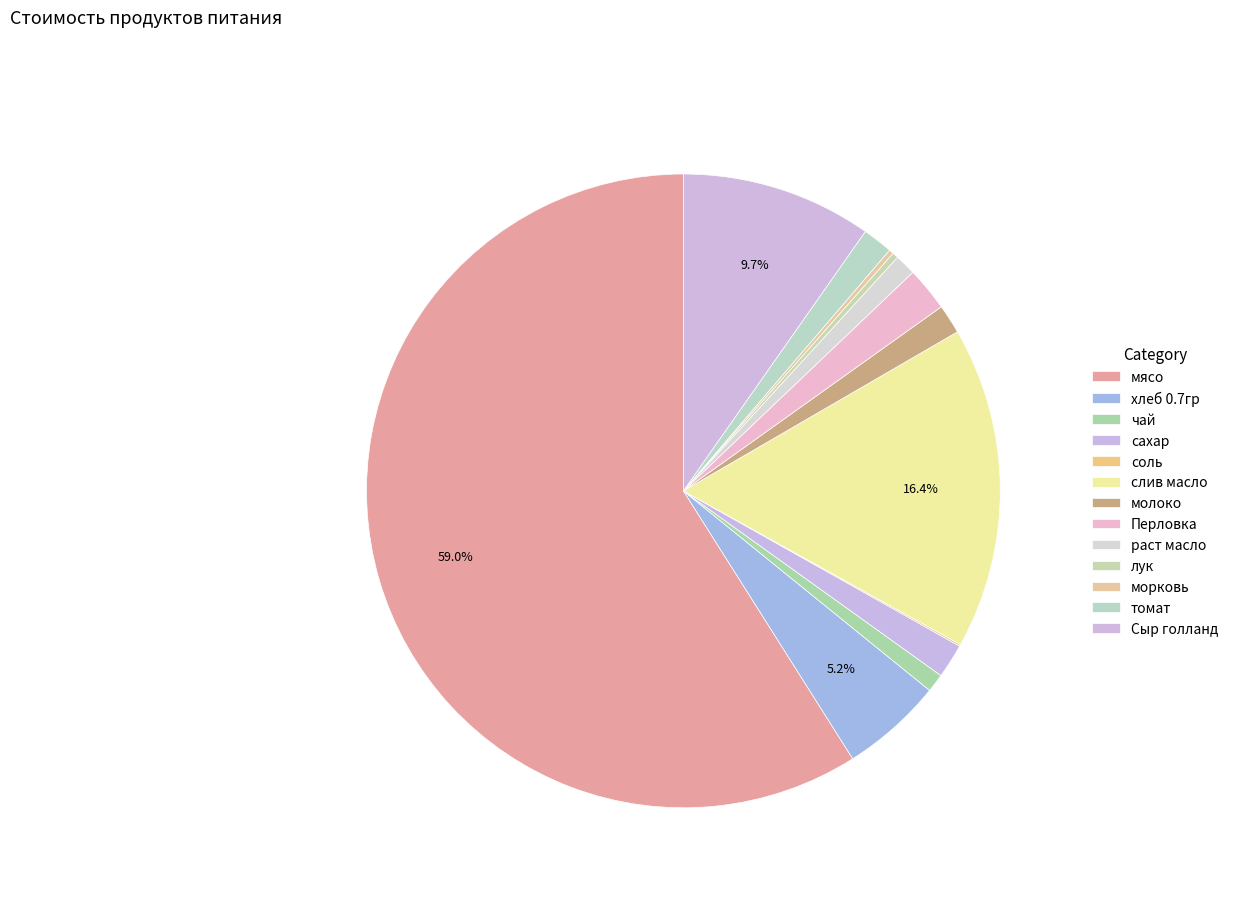

Is слив масло the majority of the pie?

No